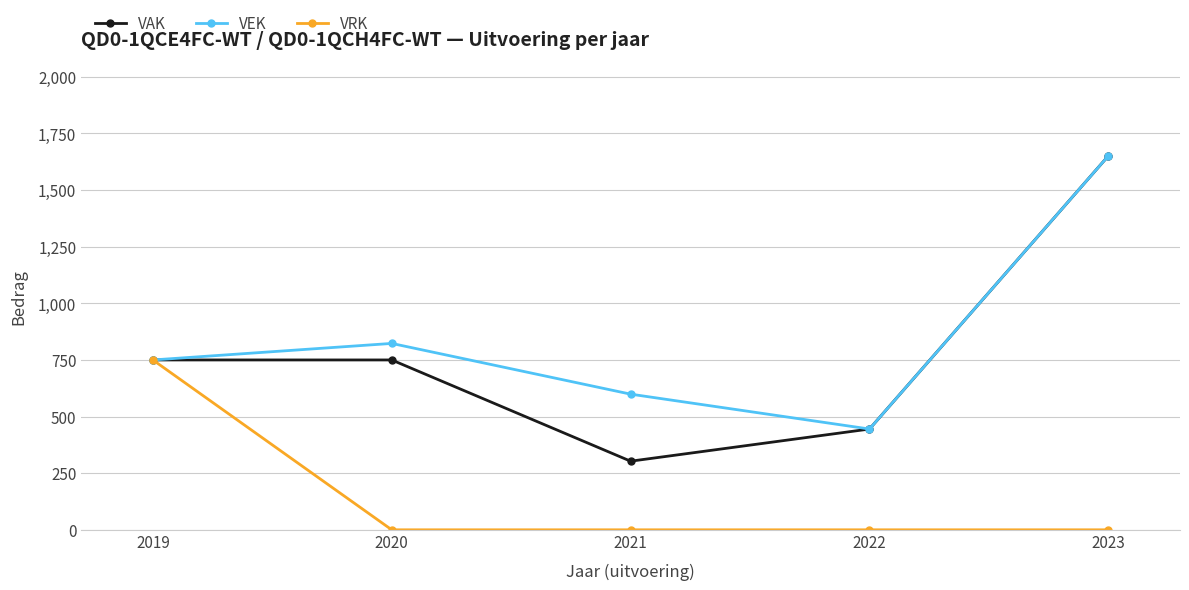

What is the highest value of the VRK series?

750